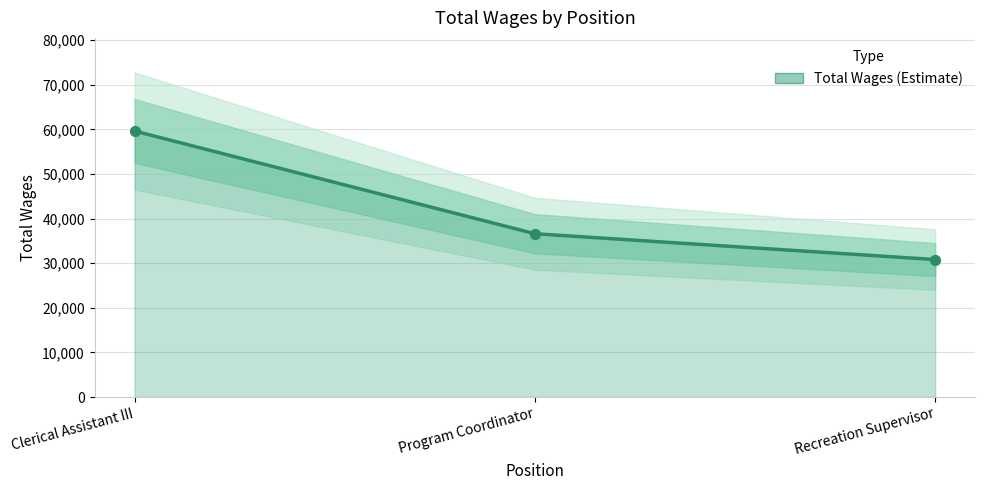

Between Clerical Assistant III and Recreation Supervisor, which is larger?

Clerical Assistant III